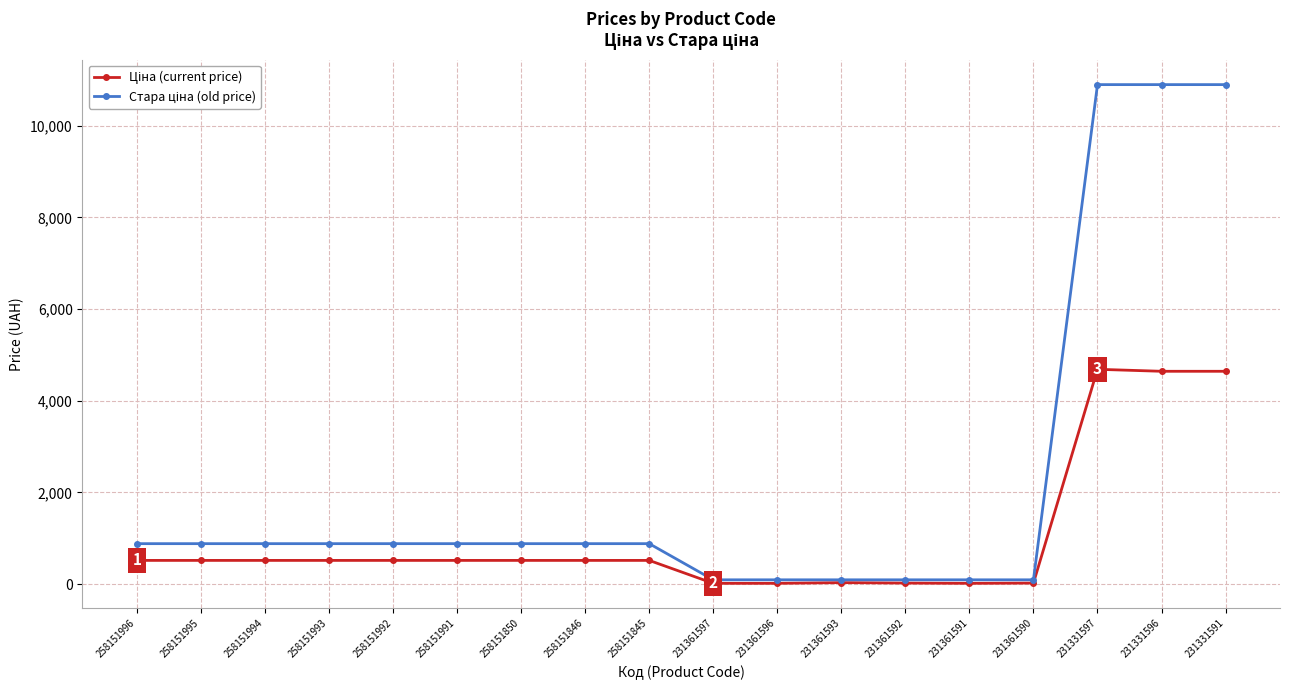

What is the greatest value displayed?

10896.3